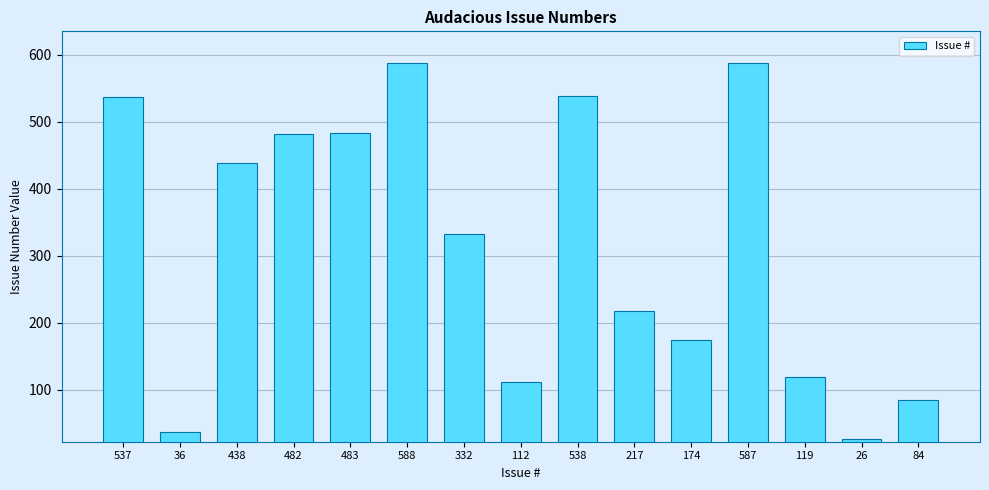

True or false: the data shows 538 at 538.

True